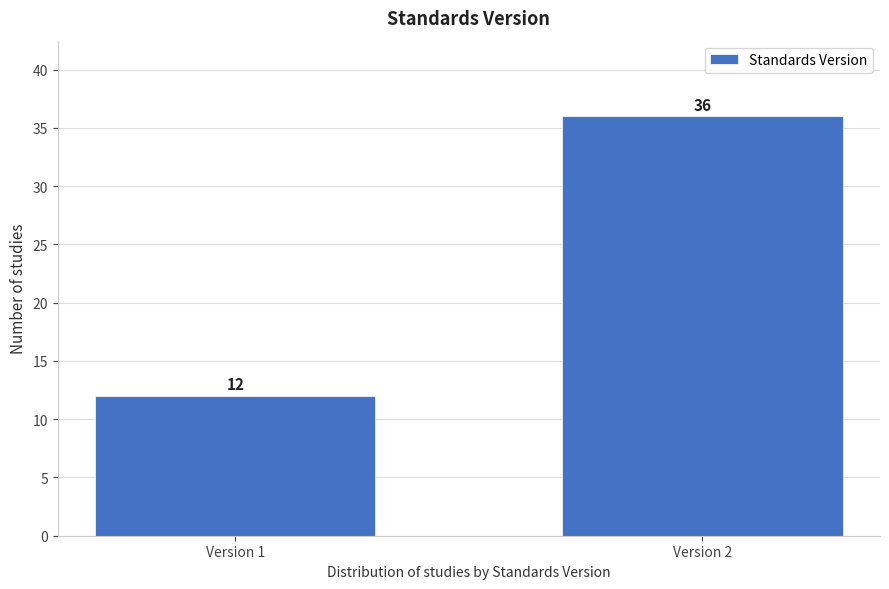

Reading left to right, list all the values displayed in this chart.

Version 1=12	Version 2=36